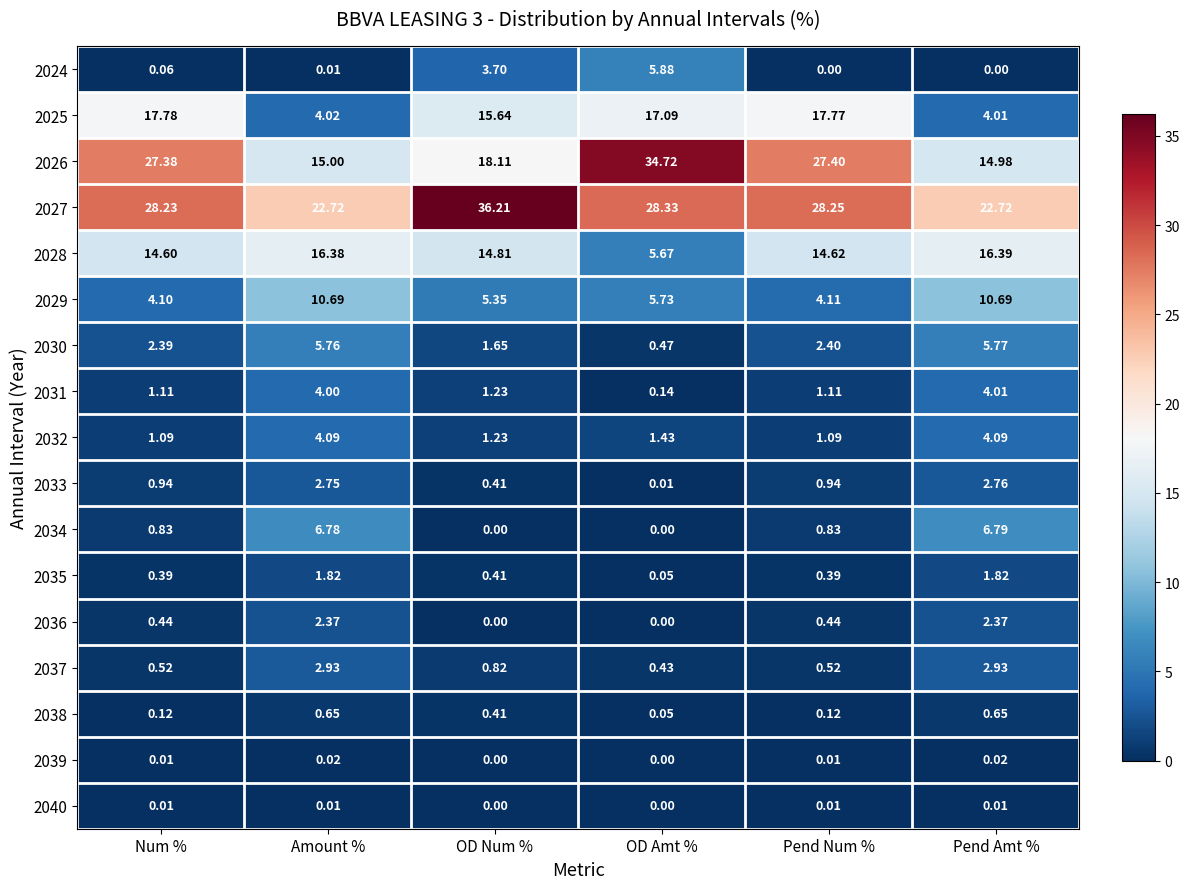

Which series has the largest range (max minus min)?

2026